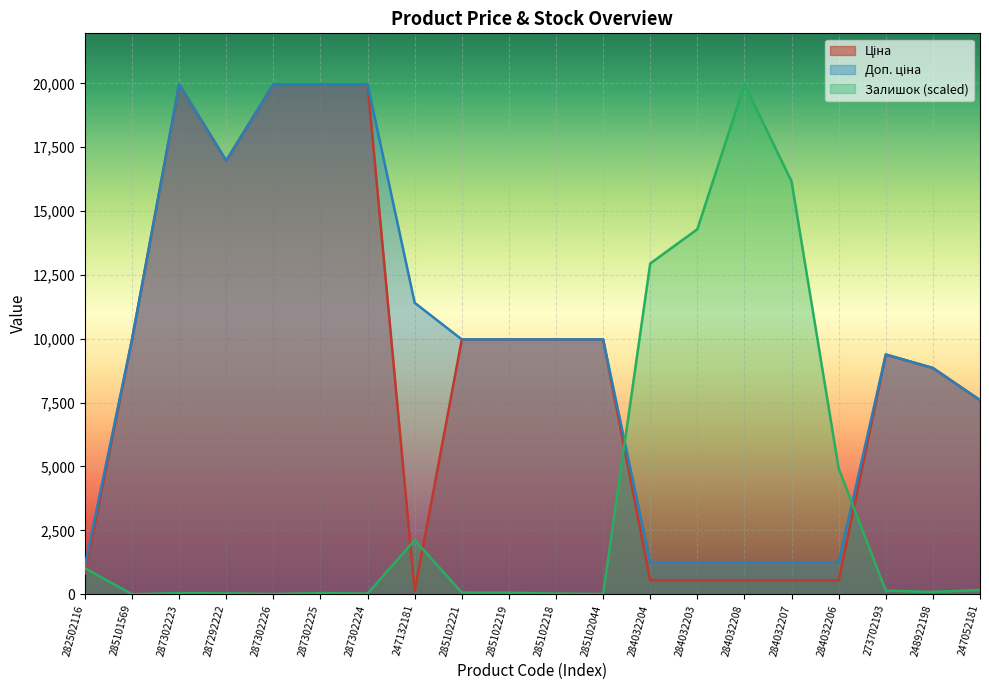

What is the label of the 6th point from the right?

284032208